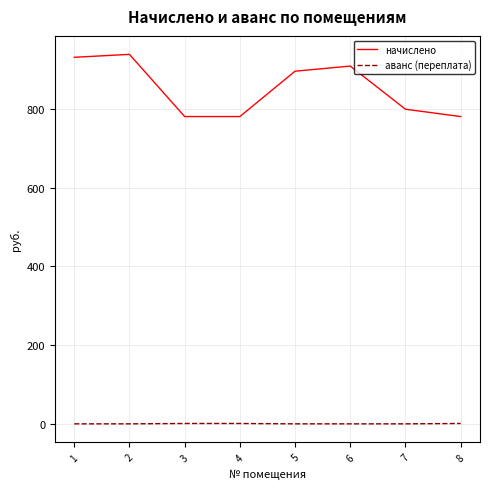

At 1, list the series in order from smallest to largest.

аванс (переплата), начислено